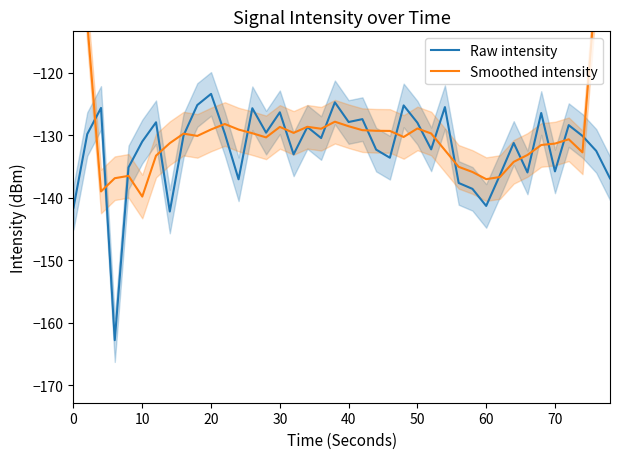

True or false: Raw intensity has a value of -81.4 at 70.

False